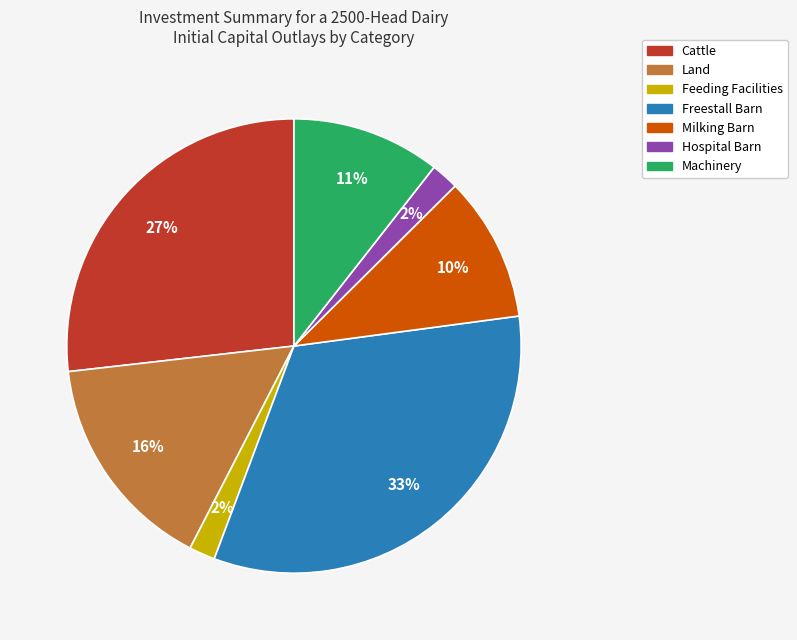

What is the largest slice in the pie chart?

Freestall Barn